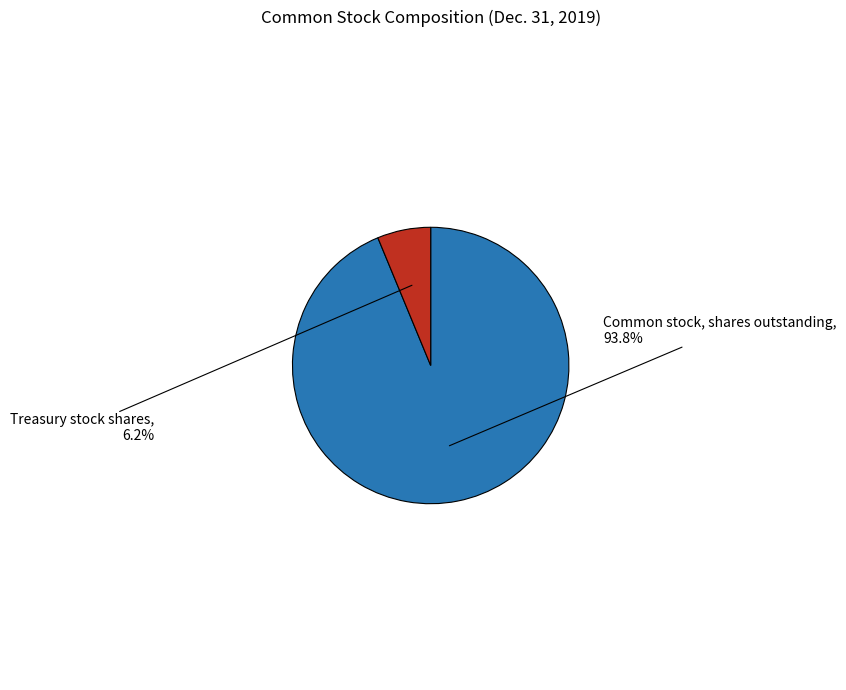

To the nearest percent, what is the average slice percentage?

50%